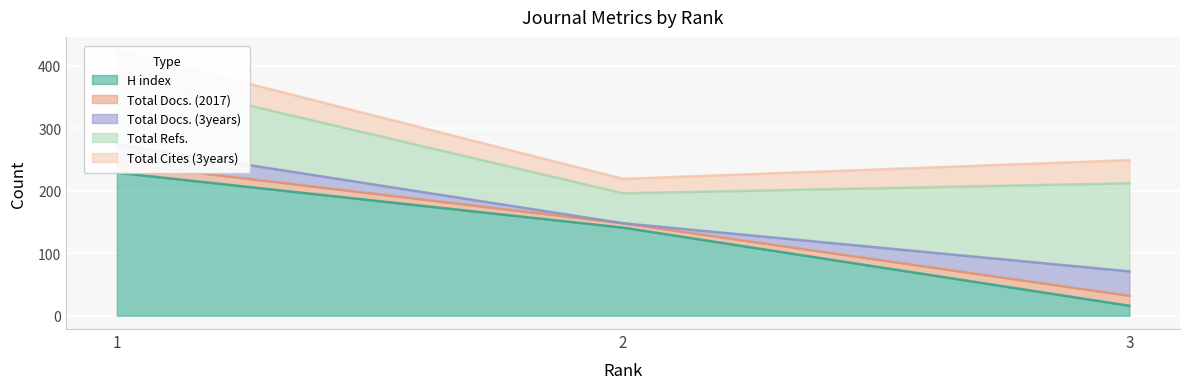

At which label is Total Docs. (2017) closest to 11?

1